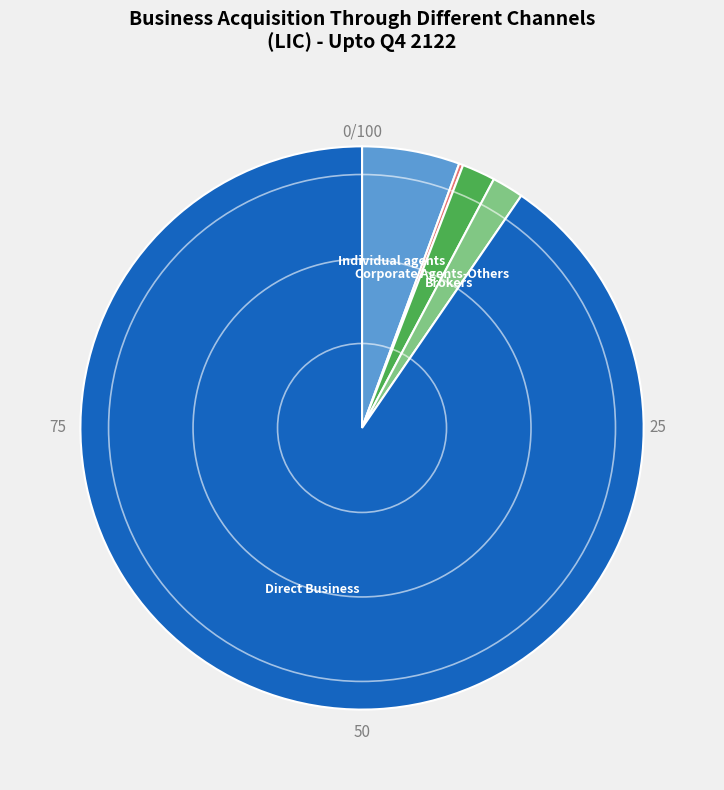

Is there any slice that represents more than half of the pie?

Yes